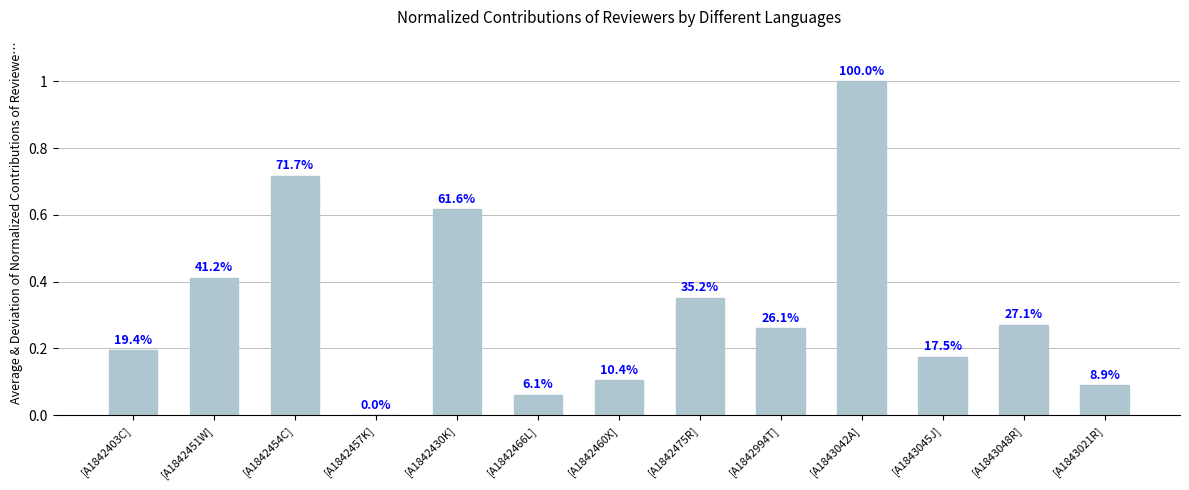

Reading right to left, extract all data points from this chart.

[A1843021R]=0.1	[A1843048R]=0.3	[A1843045J]=0.2	[A1843042A]=1.0	[A1842994T]=0.3	[A1842475R]=0.4	[A1842460X]=0.1	[A1842466L]=0.1	[A1842430K]=0.6	[A1842457K]=0.0	[A1842454C]=0.7	[A1842451W]=0.4	[A1842403C]=0.2